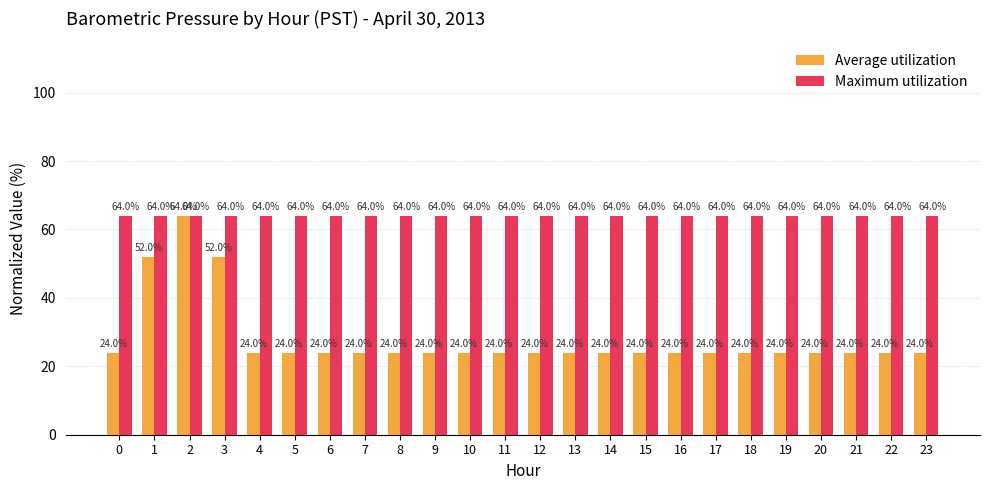

The Average utilization series shows 24.0 at 6. True or false?

True